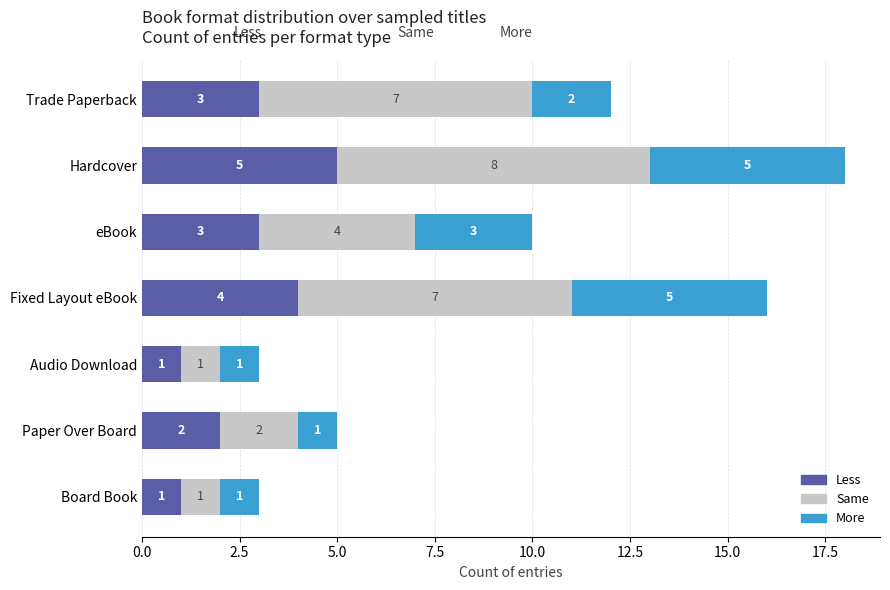

How many Less values are between 1 and 4?

6